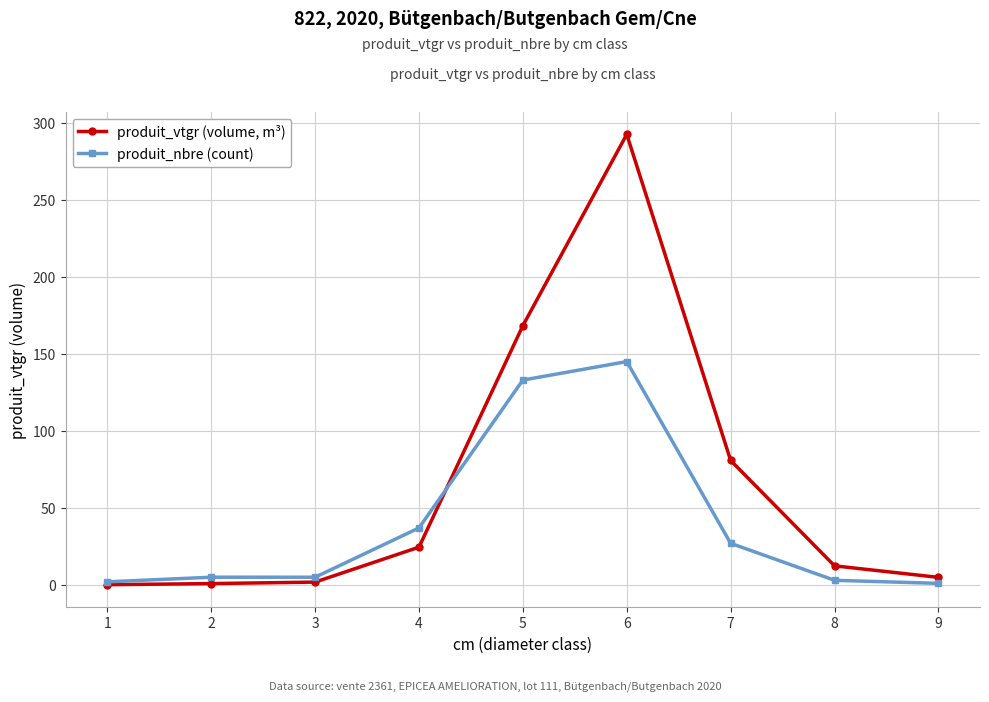

At which label does produit_vtgr (volume, m³) first exceed 12?

4